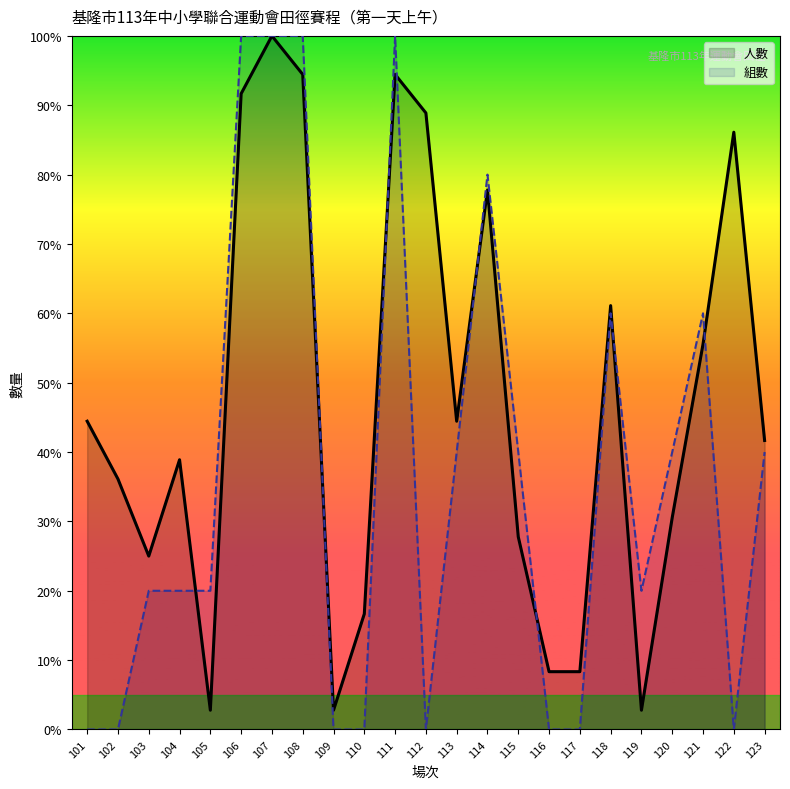

At which category does 組數 reach its first local peak?

111